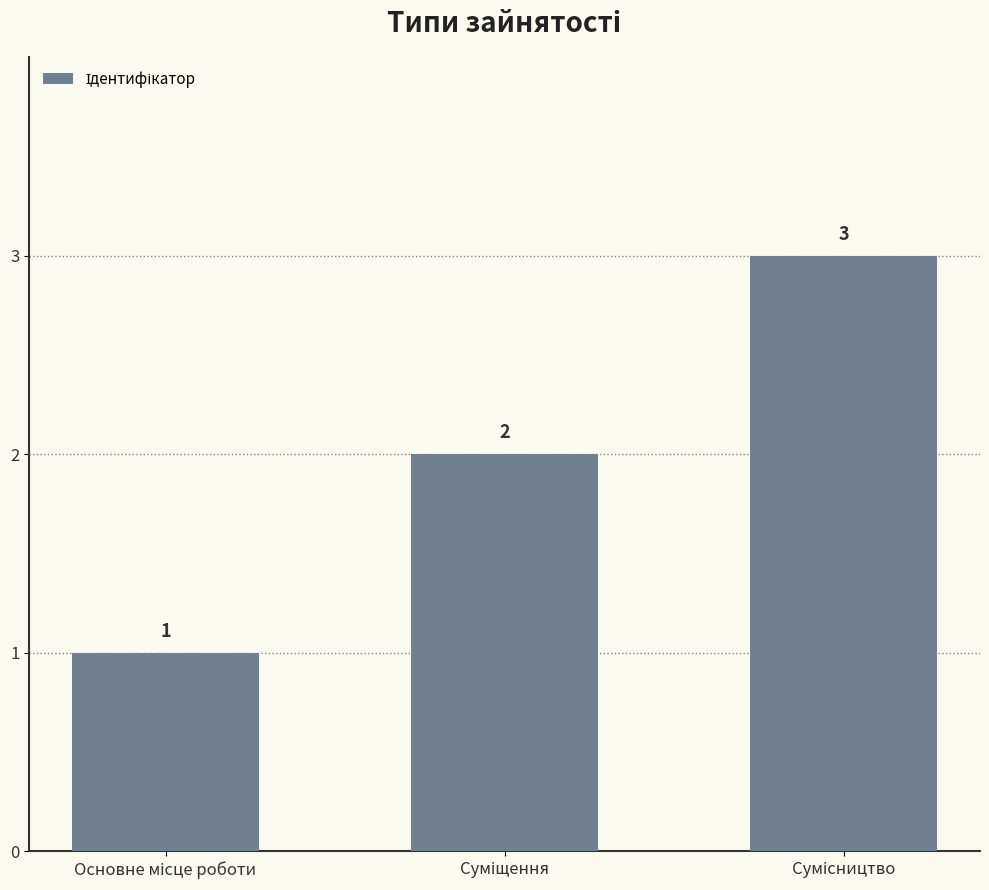

Count the number of data series in this chart.

1